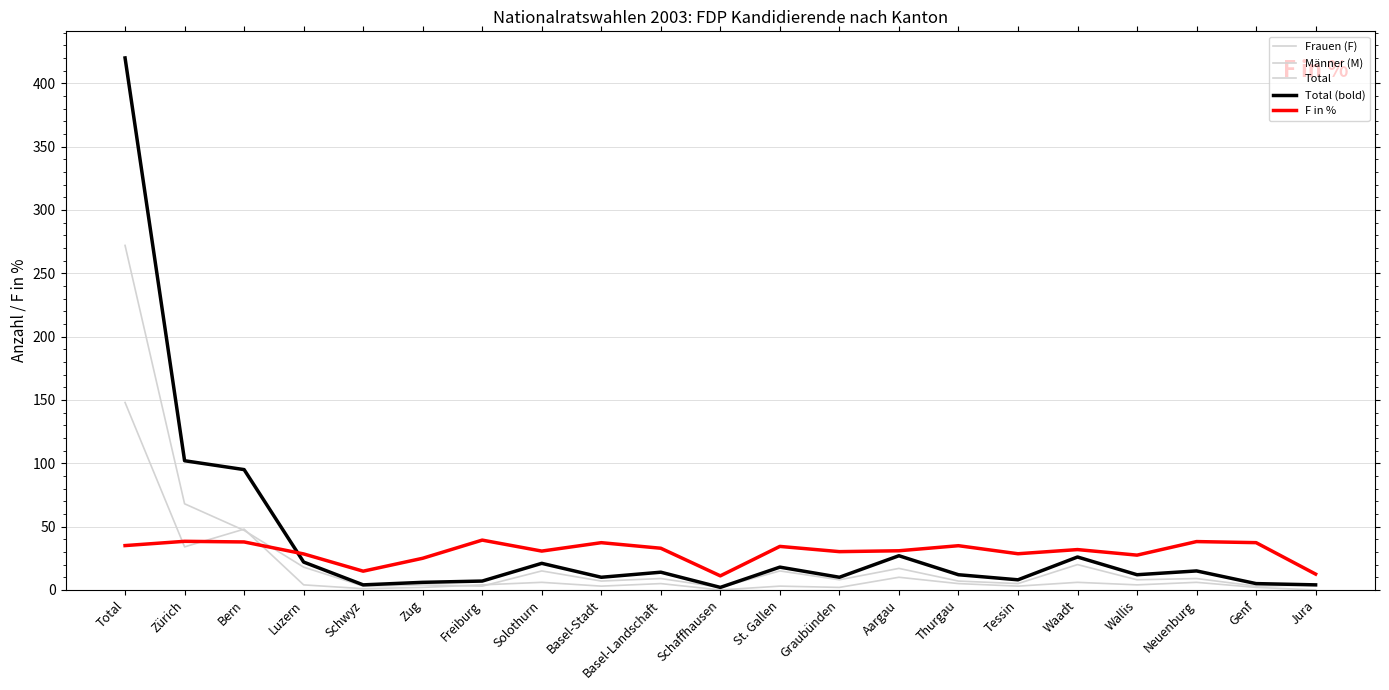

True or false: Frauen (F) has more than 0 points higher than both neighbors.

True